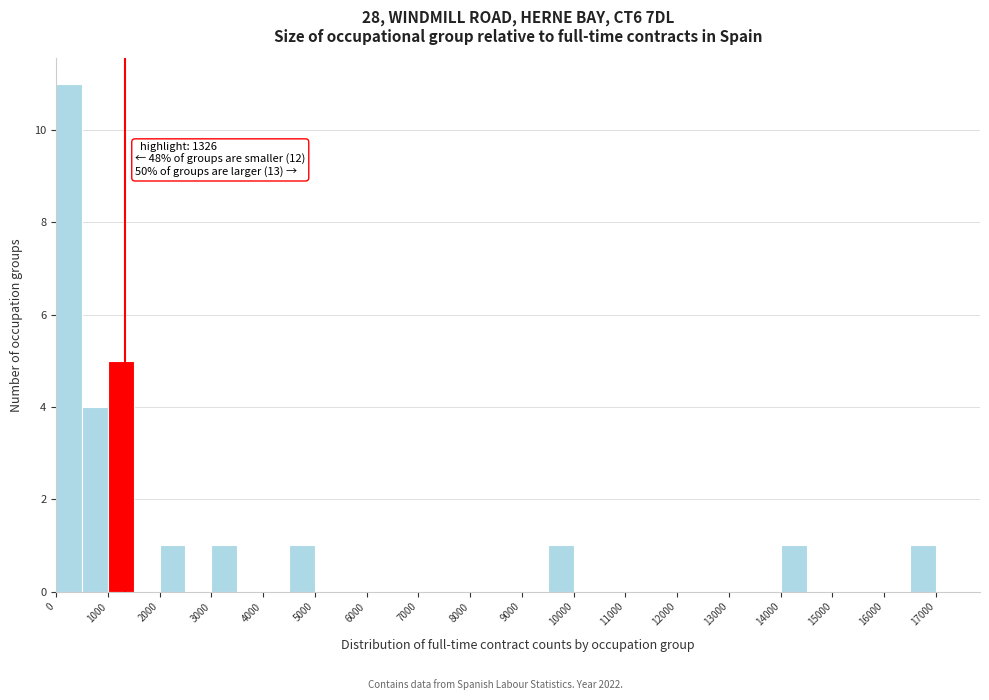

Which range on the x-axis has the tallest bar?

0 to 500